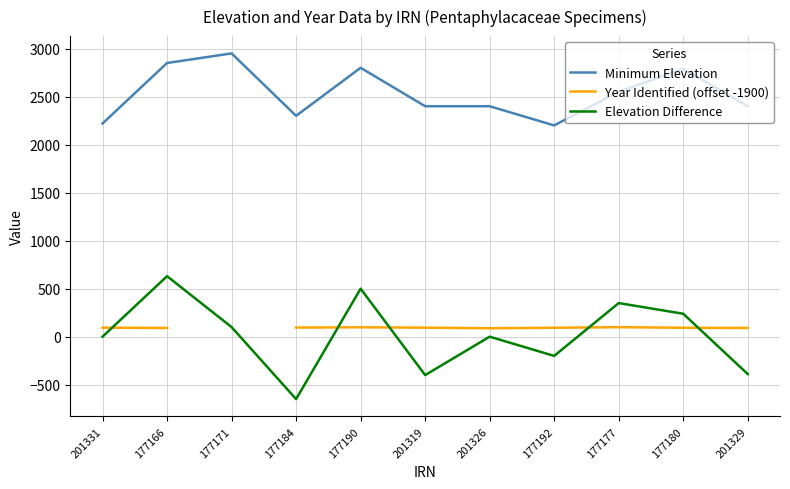

Where do Year Identified (offset -1900) and Elevation Difference first cross each other?

201331 and 177166